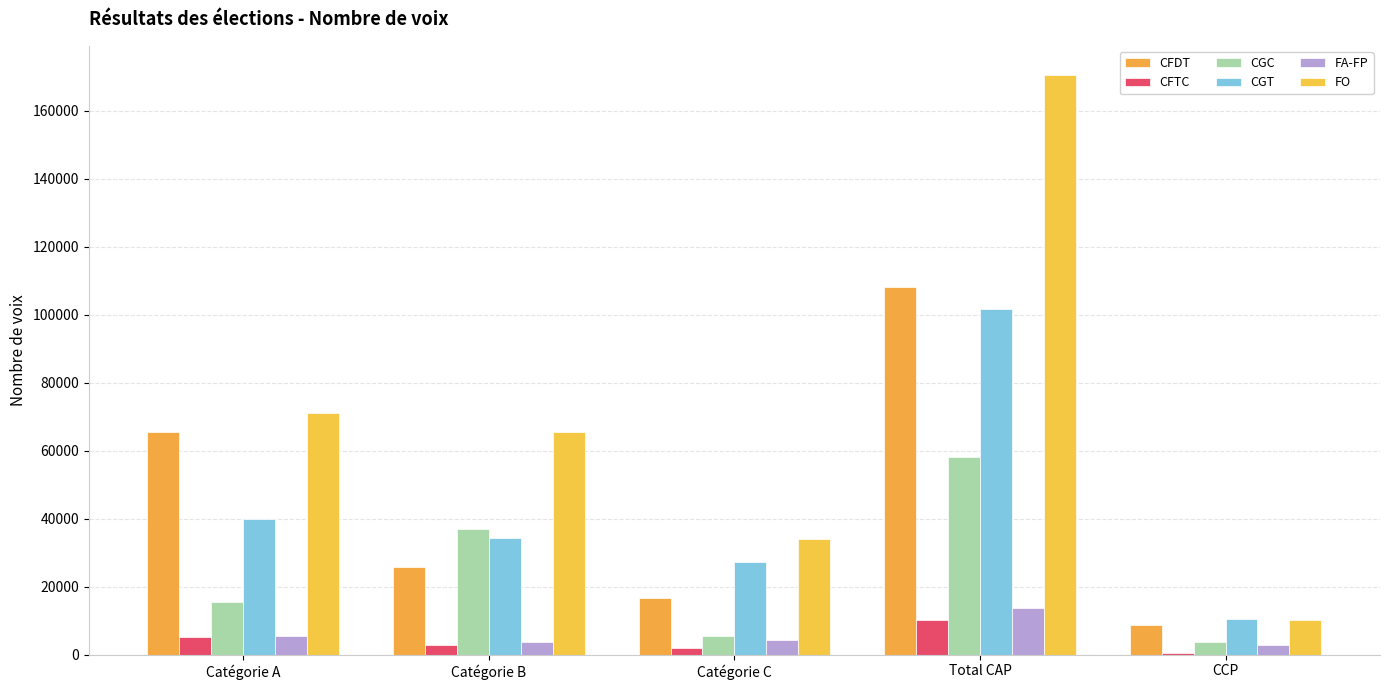

What is the total value across all series at Catégorie A?

203232.0